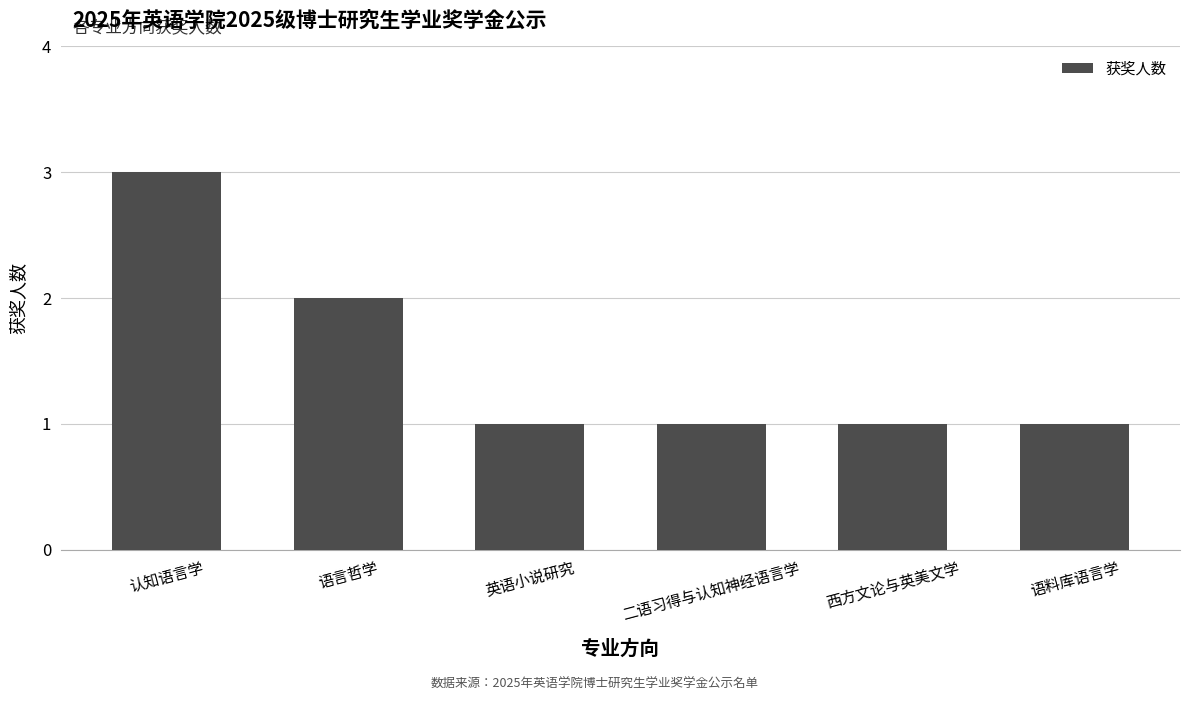

What position from the left is 西方文论与英美文学?

5